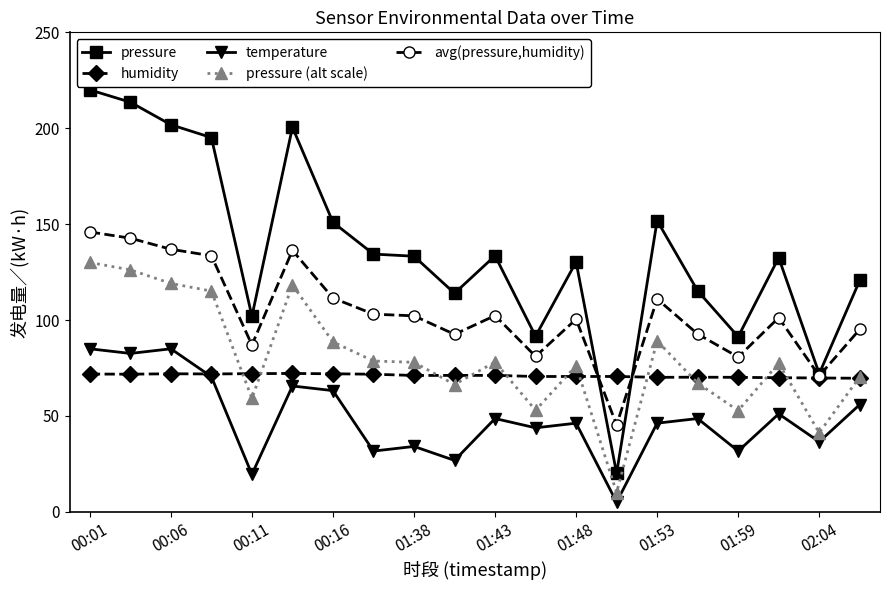

What is the minimum value shown in the chart?

5.0